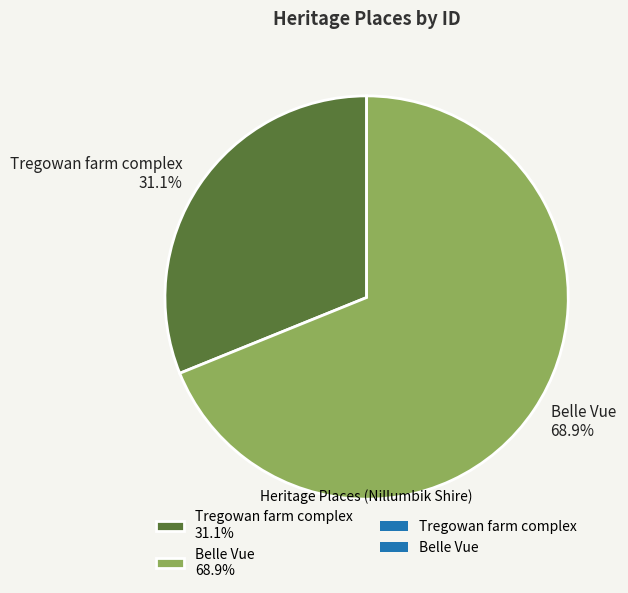

Approximately how many times larger is the value at Belle Vue compared to Tregowan farm complex?

2.2